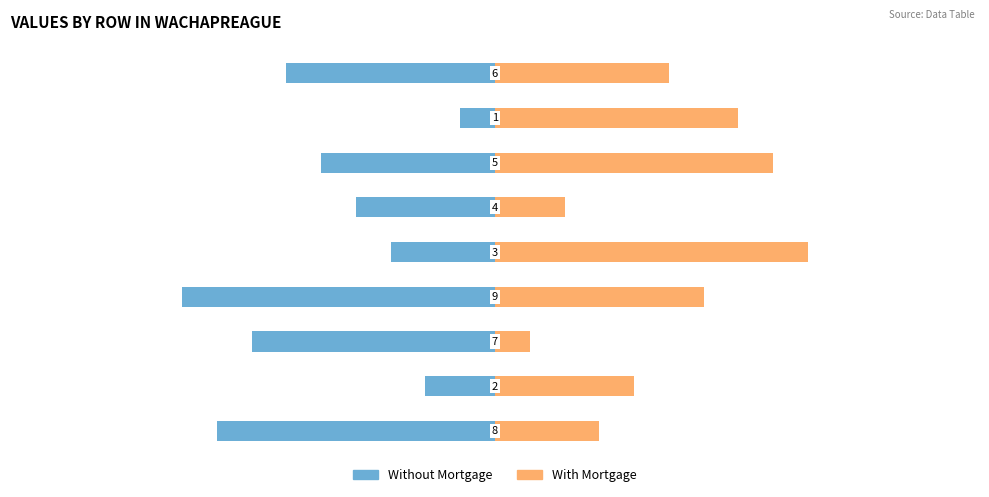

Reading left to right, list all the values displayed in this chart.

Without Mortgage: -8	-2	-7	-9	-3	-4	-5	-1	-6
With Mortgage: 3	4	1	6	9	2	8	7	5